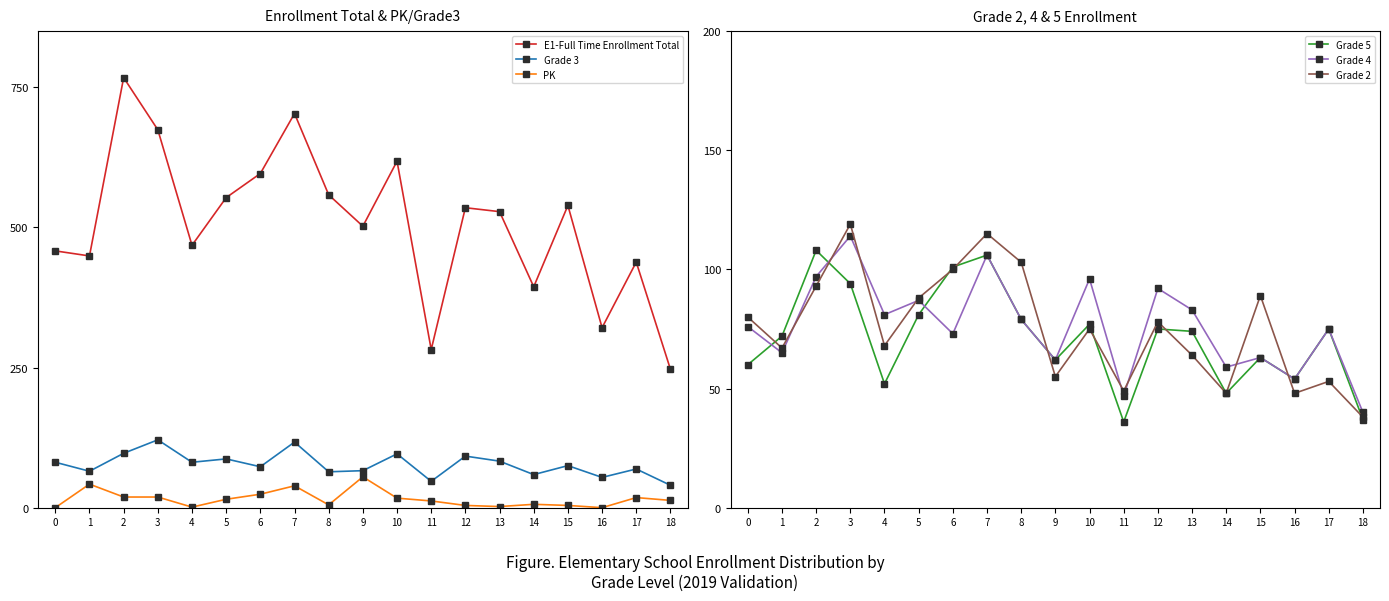

How many lines are shown in the chart?

6